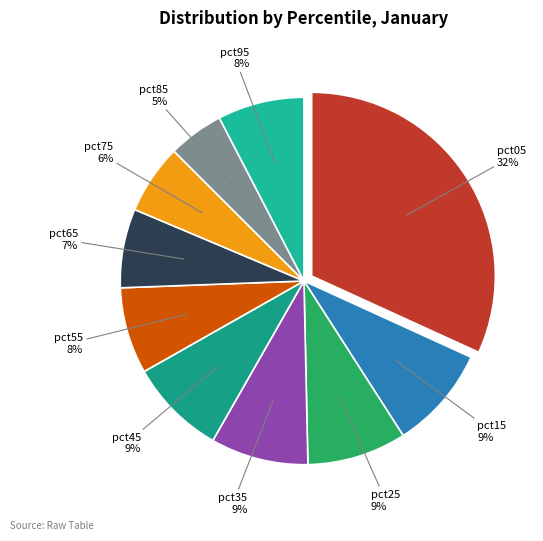

Which slice is the largest?

pct05